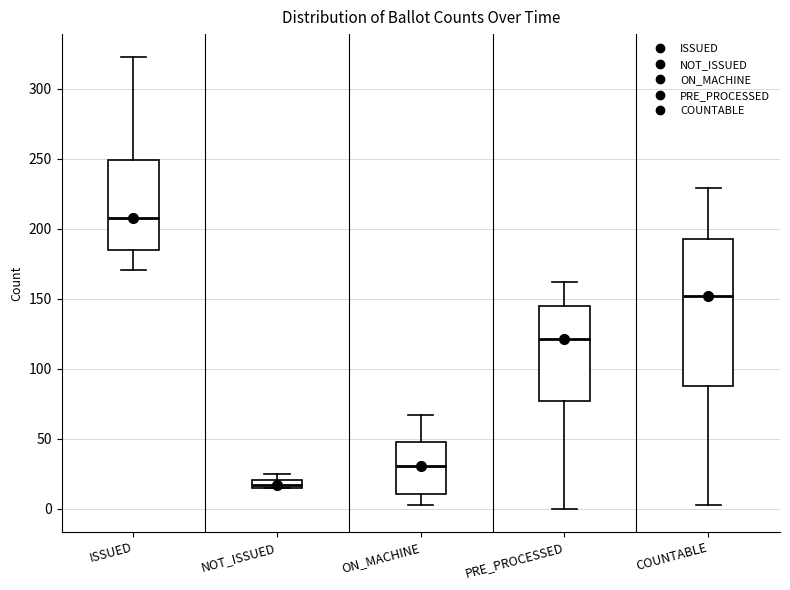

Where does the upper whisker of the box for COUNTABLE end on the y-axis? The values are not printed on the chart, so give them approximately, as read against the axis.

230